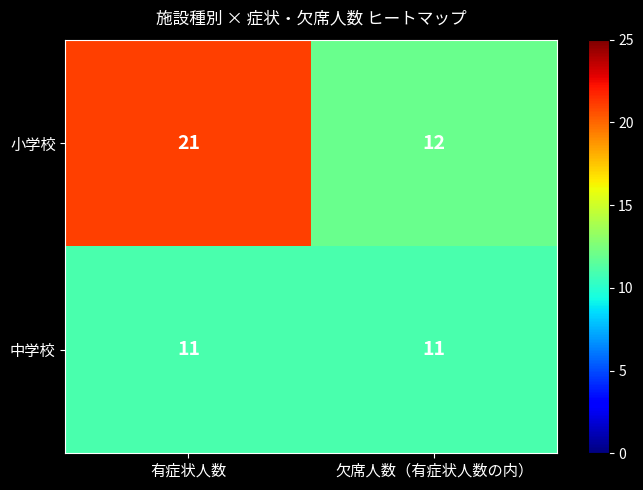

Reading right to left, list all the values displayed in this chart.

小学校: 欠席人数（有症状人数の内）=12	有症状人数=21
中学校: 欠席人数（有症状人数の内）=11	有症状人数=11